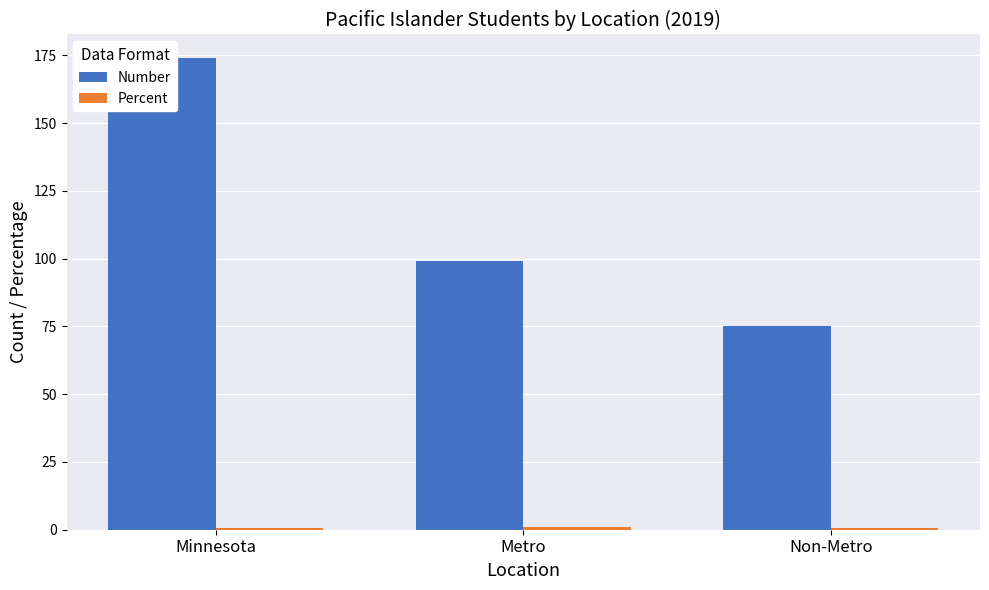

What are all the series names shown in the legend?

Number, Percent